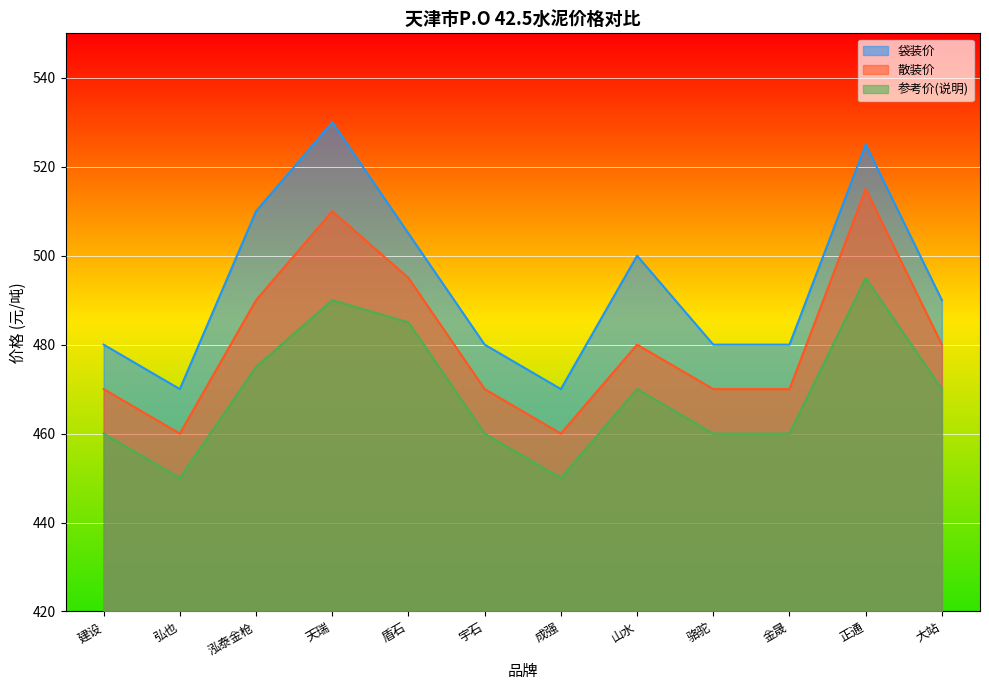

Where does the 散装价 series first go above 480?

泓泰金枪